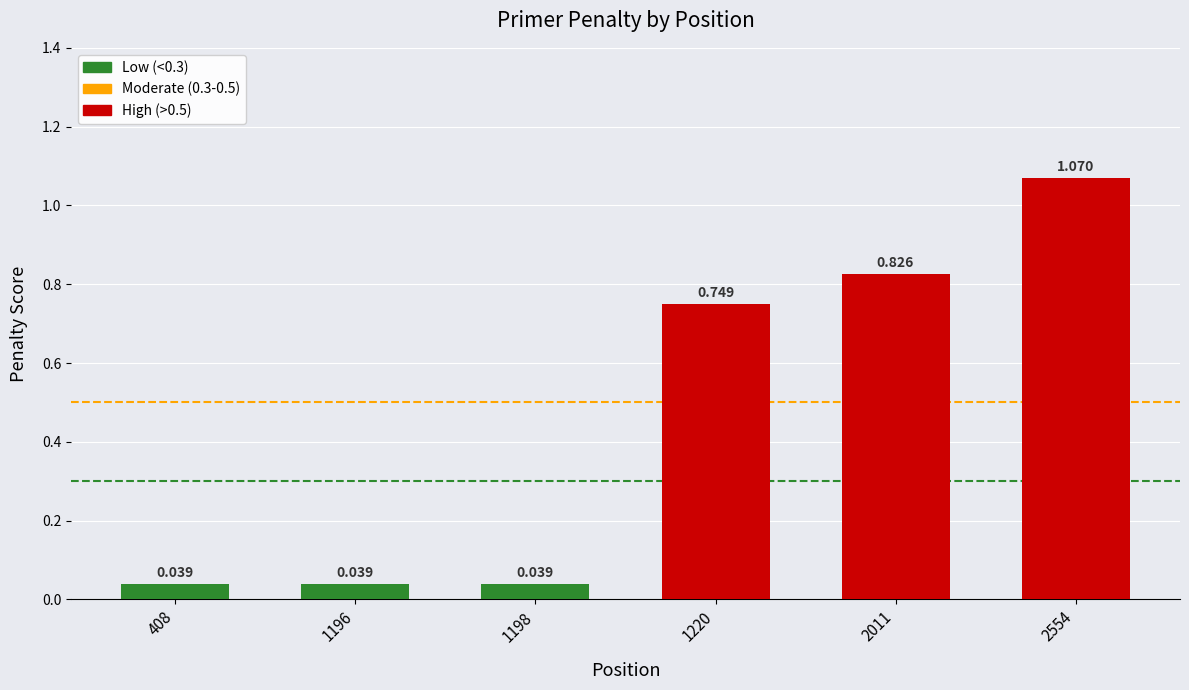

The value at 1196 is 0.0. True or false?

False